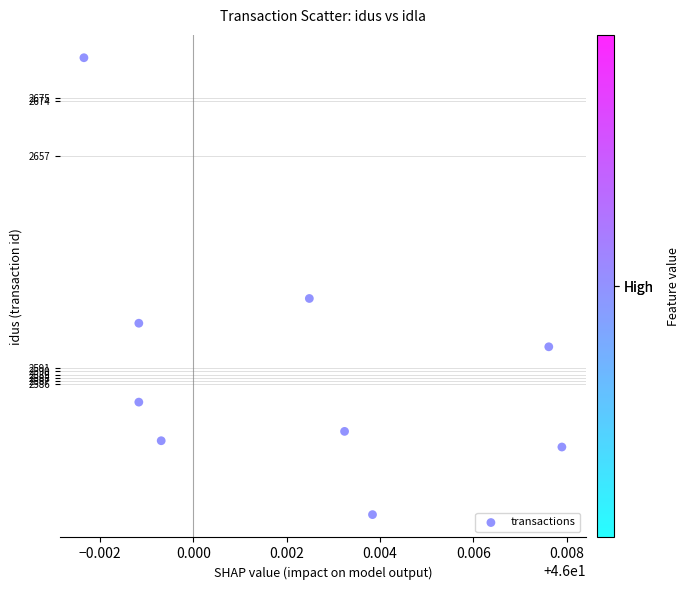

What is the range of Y values (max minus min)?

142.1